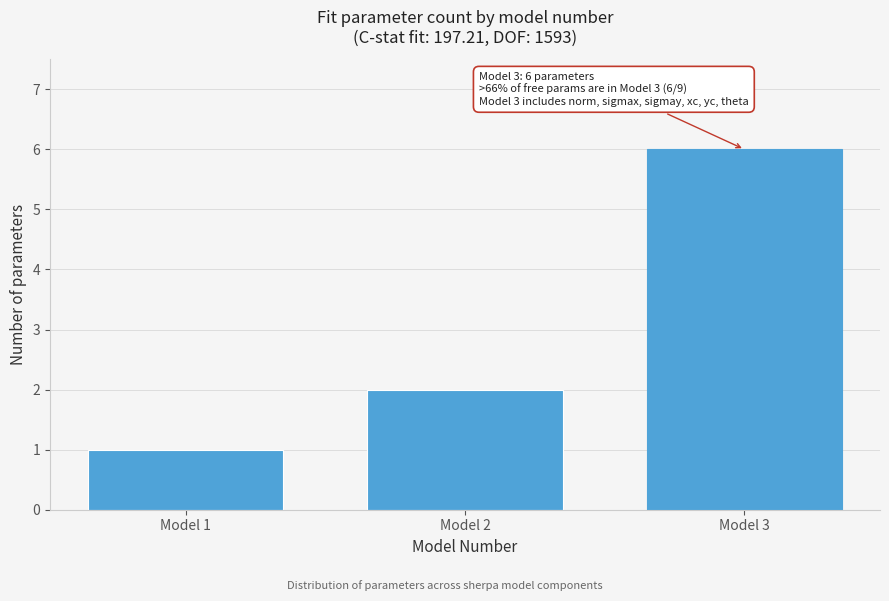

Reading left to right, extract all data points from this chart.

Model 1=1	Model 2=2	Model 3=6